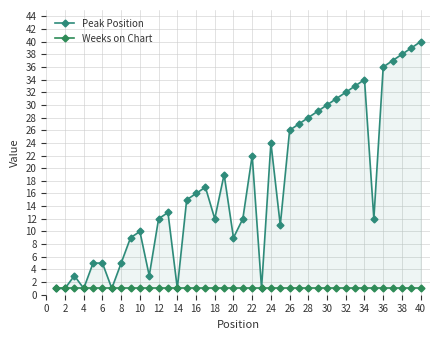

How many lines are shown in the chart?

2